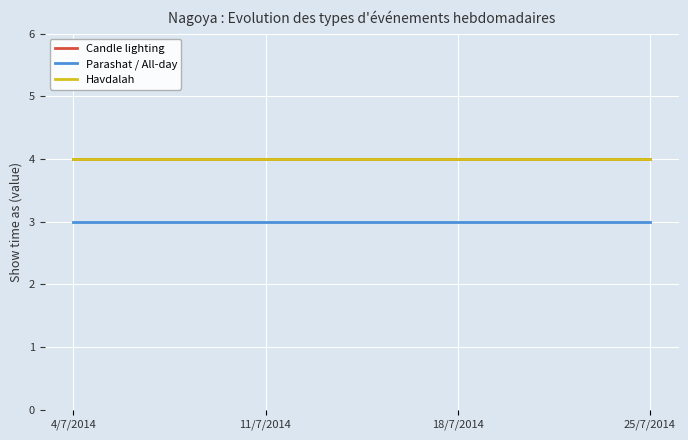

Does the chart have visible grid lines?

Yes